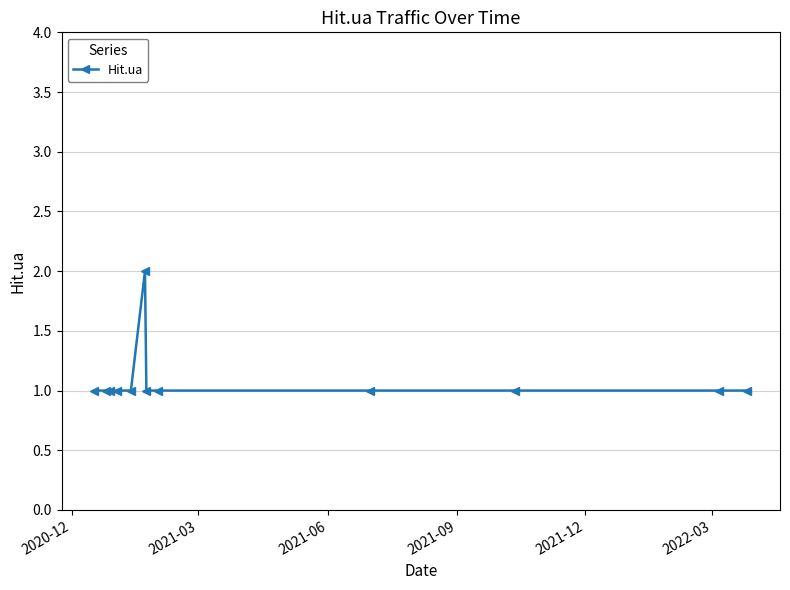

True or false: there are more than 0 points higher than both neighbors.

True